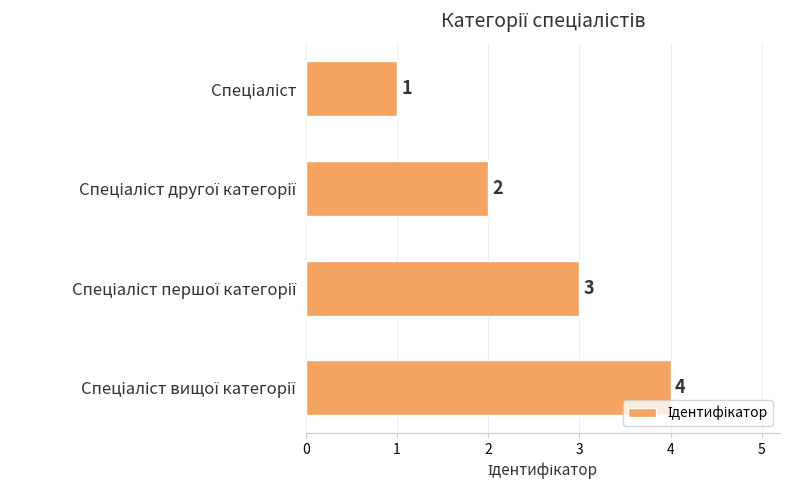

What is the maximum value shown in the chart?

4